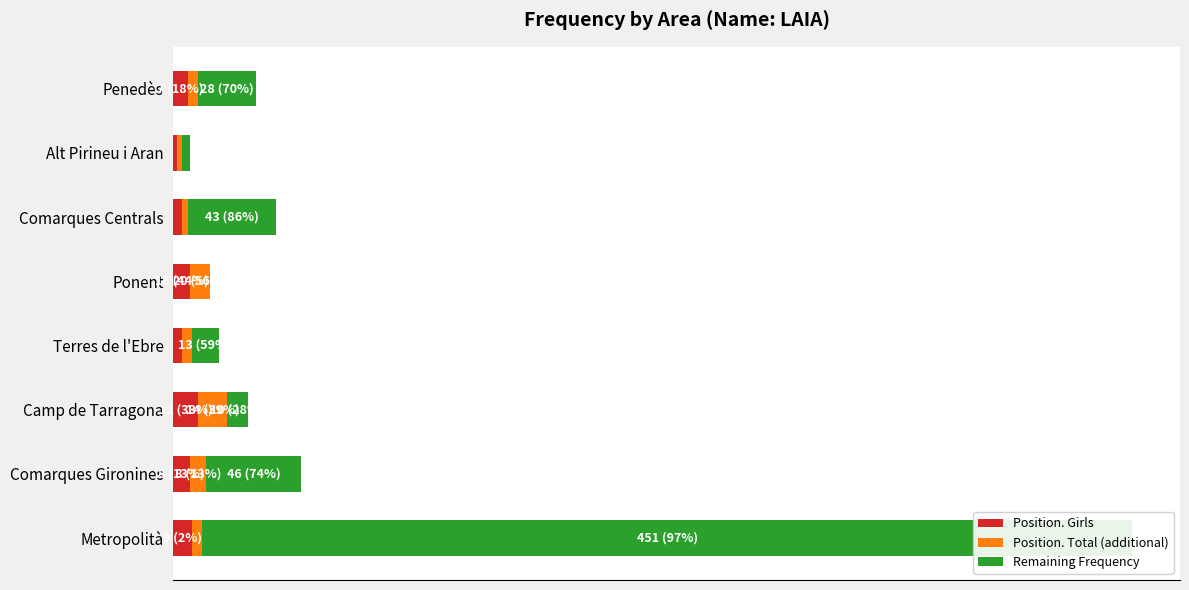

Is it true that Remaining Frequency equals 18 at Terres de l'Ebre?

False